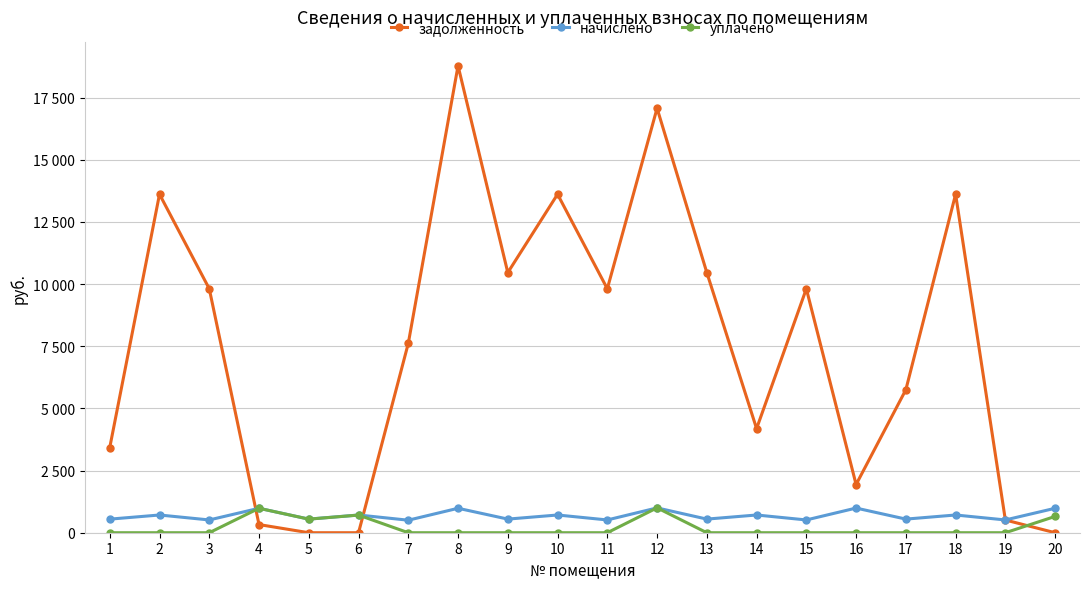

Which series has the largest range (max minus min)?

задолженность